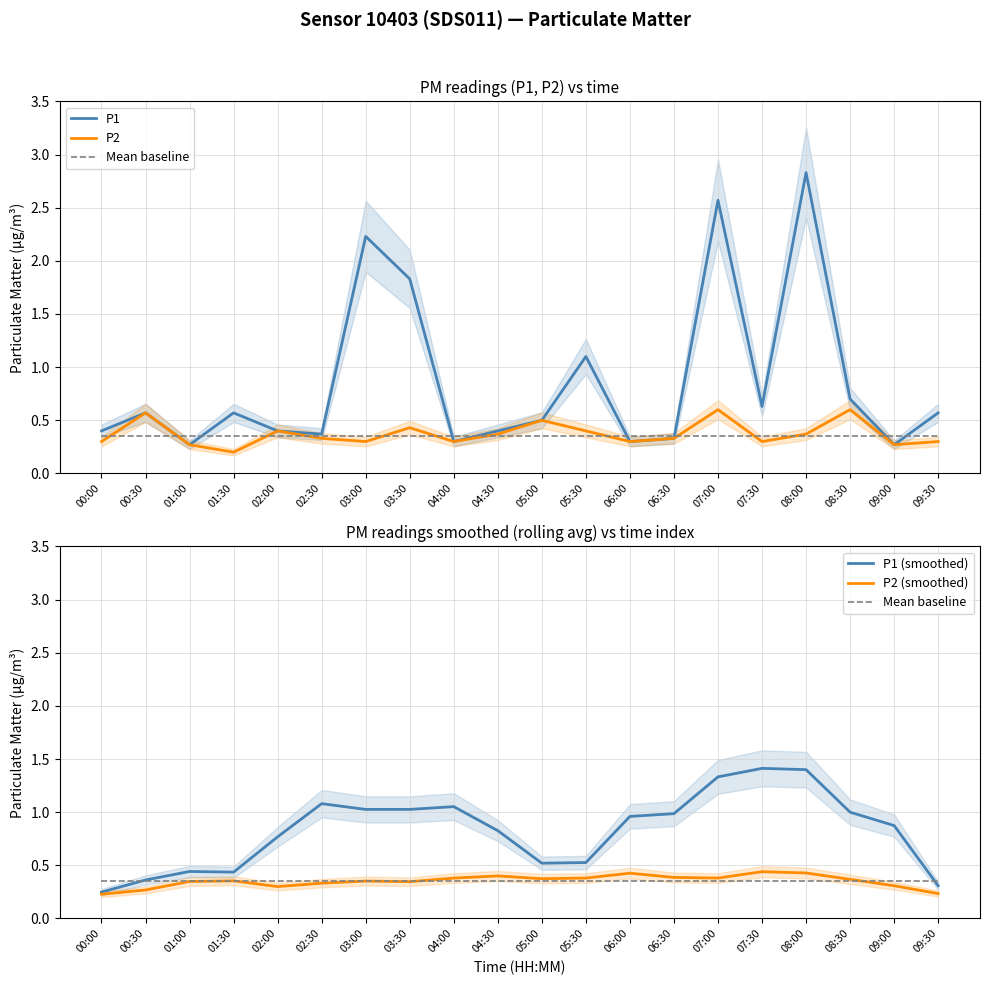

How many times do P2 (smoothed) and Mean baseline cross each other?

6